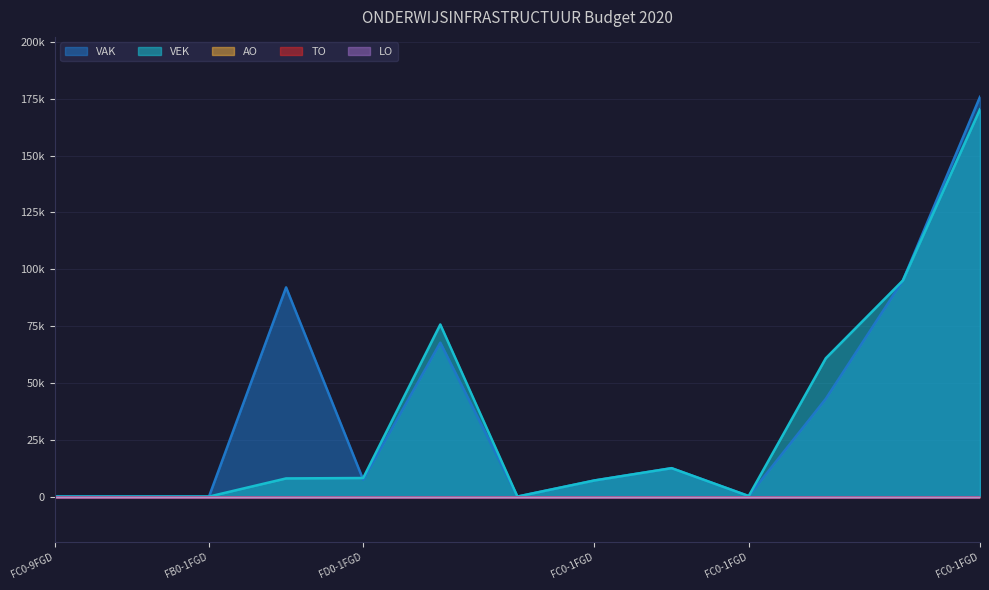

Which has a higher value, FC0-1FGD2BX-WT or FB0-1FGD5BA-IS?

FB0-1FGD5BA-IS